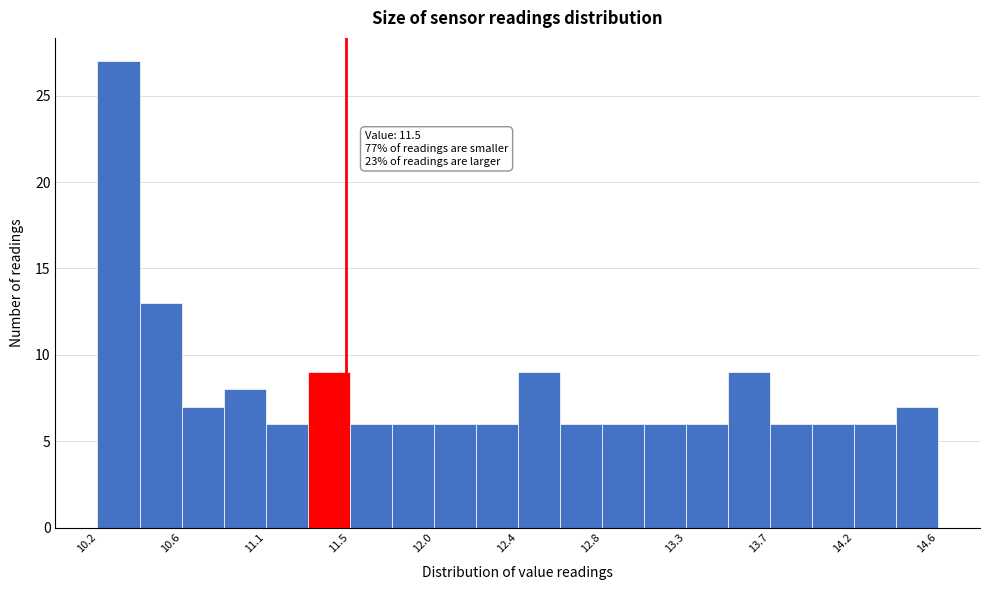

Which range on the x-axis has the tallest bar?

10.20 to 10.42